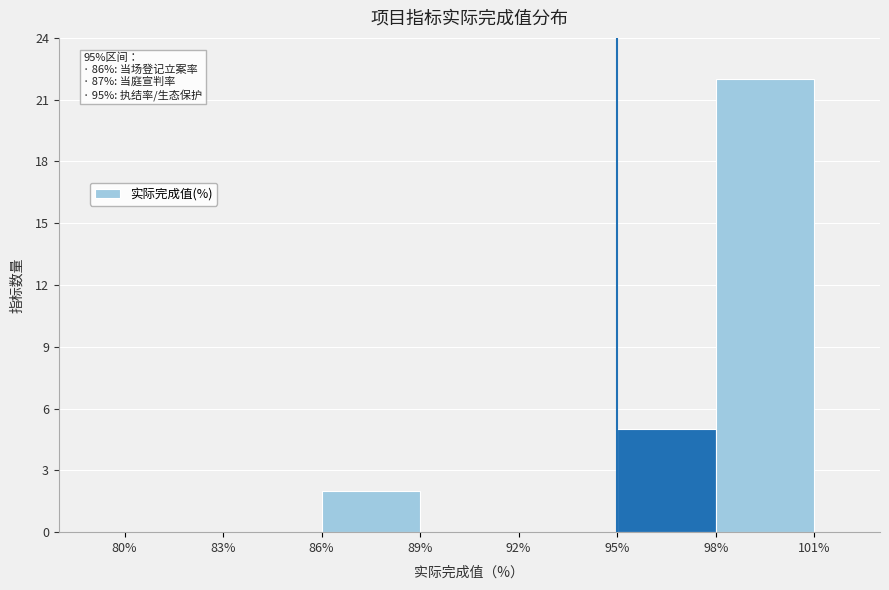

Which range on the x-axis has the tallest bar?

98% to 101%